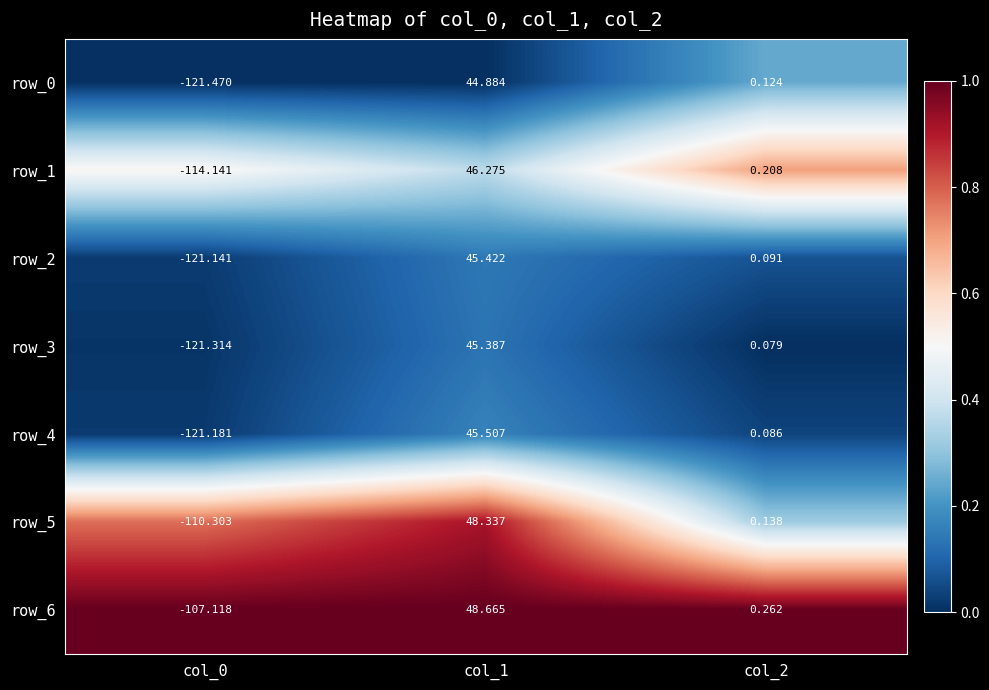

The value of row_1 at col_0 is 0.8. True or false?

False